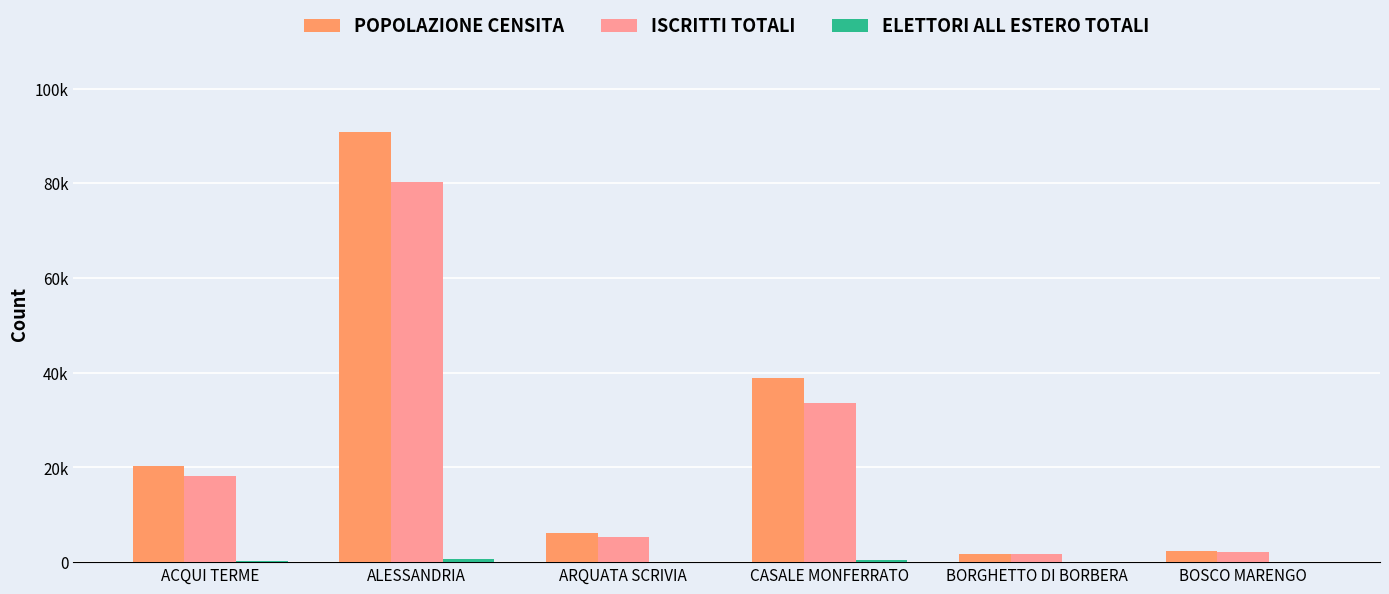

Where is POPOLAZIONE CENSITA nearest to the value 46273?

CASALE MONFERRATO